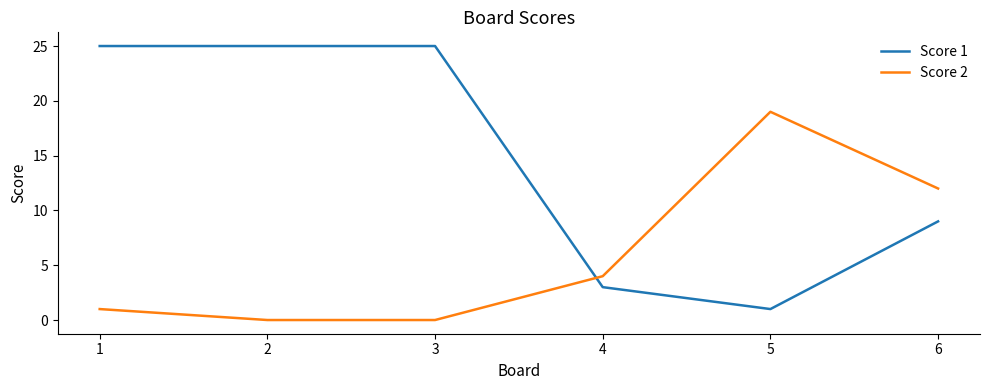

What is the greatest value displayed?

25